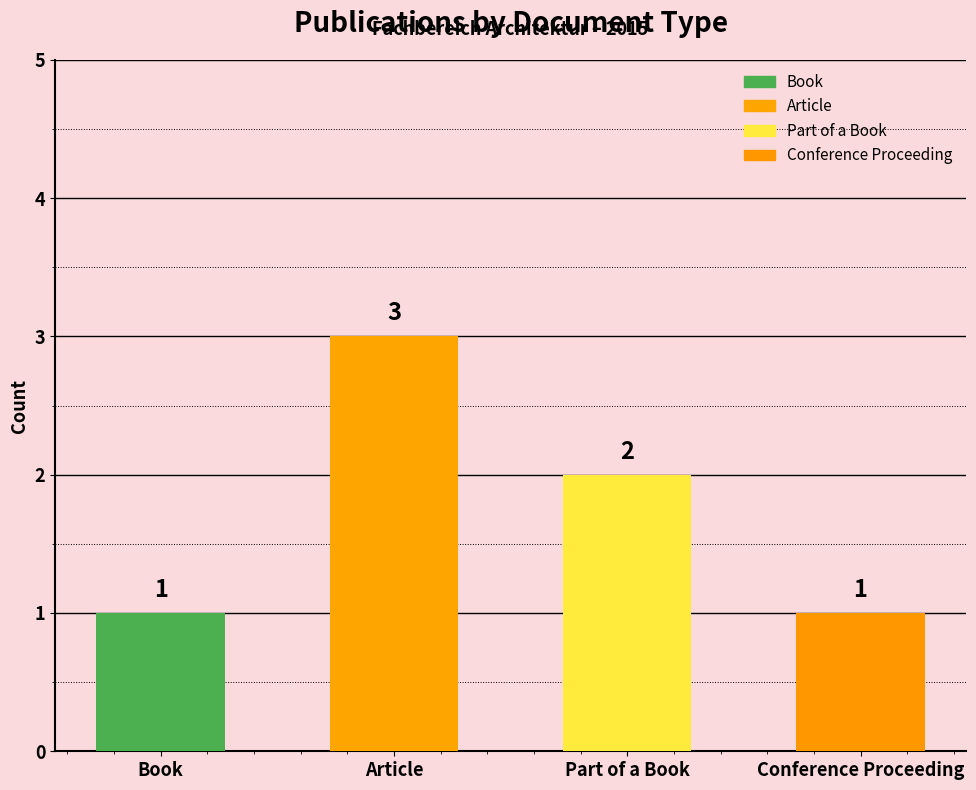

Is it true that the value at Book is 1?

True